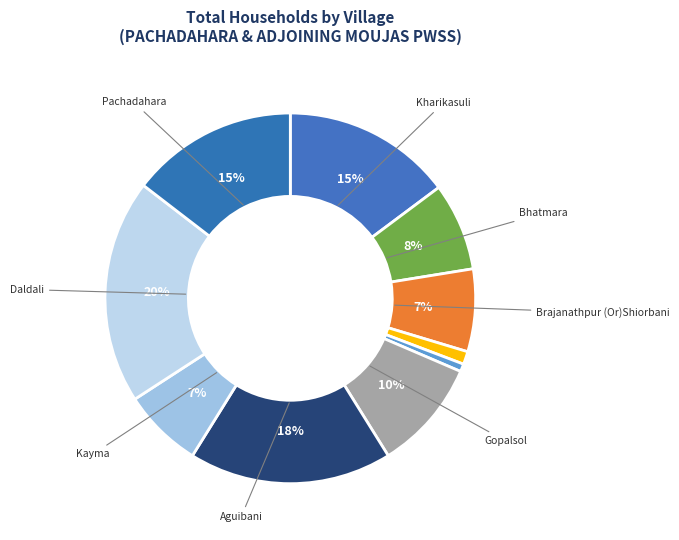

Which category has the smallest portion of the pie?

Chikurmara